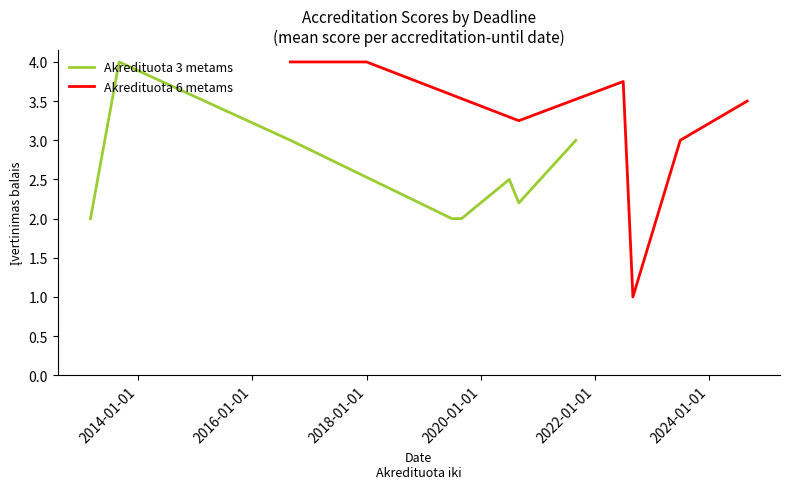

What is the lowest value of the Akredituota 3 metams series?

2.0